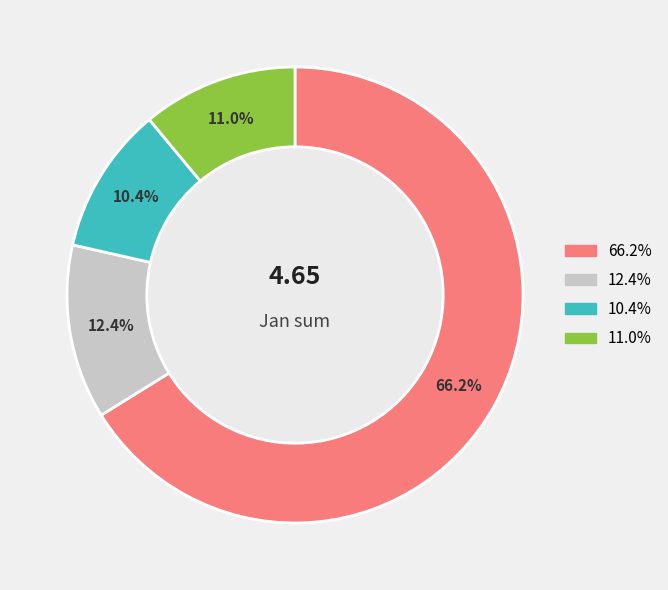

How many segments does this pie chart have?

4